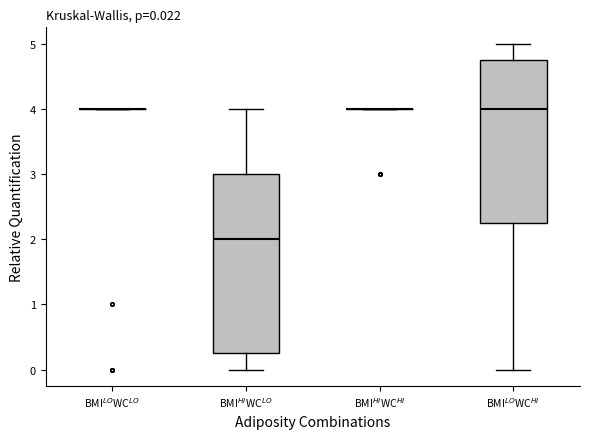

Which box is the tallest, from its lower edge to its upper edge?

BMI$^{HI}$WC$^{LO}$